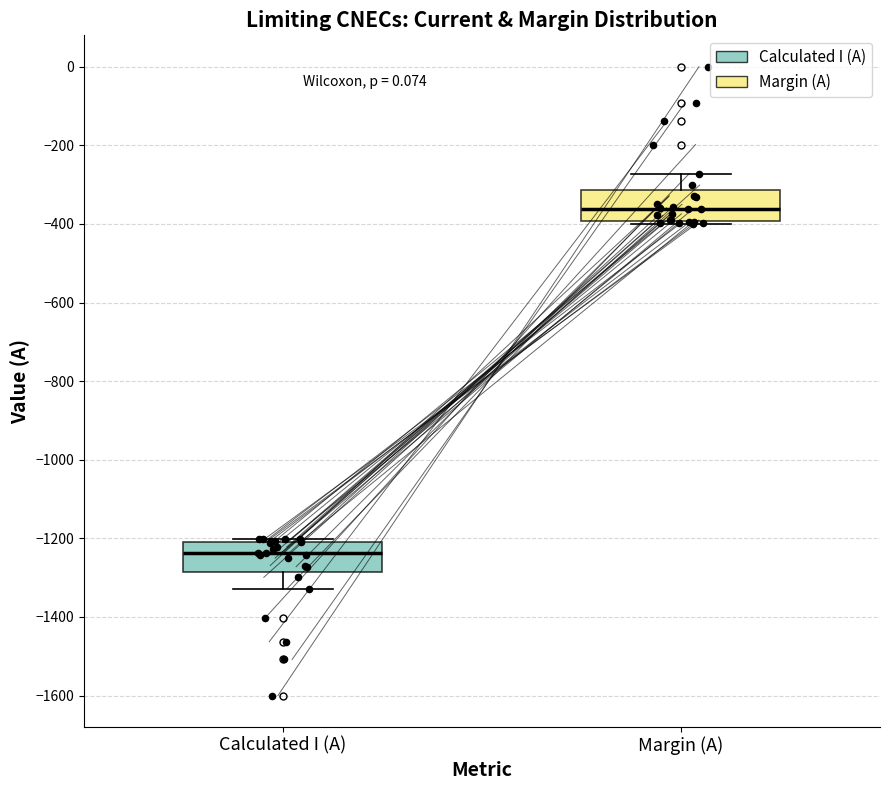

Reading left to right, read every box against the y-axis: the position of its median line, the range the box covers, and the ends of its whiskers. The values are not printed on the chart, so give them approximately, as read against the axis.

Calculated I (A): median -1240, box -1280 to -1200, whiskers -1320 to -1200 (just above the box's upper edge)
Margin (A): median -360, box -400 to -320, whiskers -400 (just below the box's lower edge) to -280